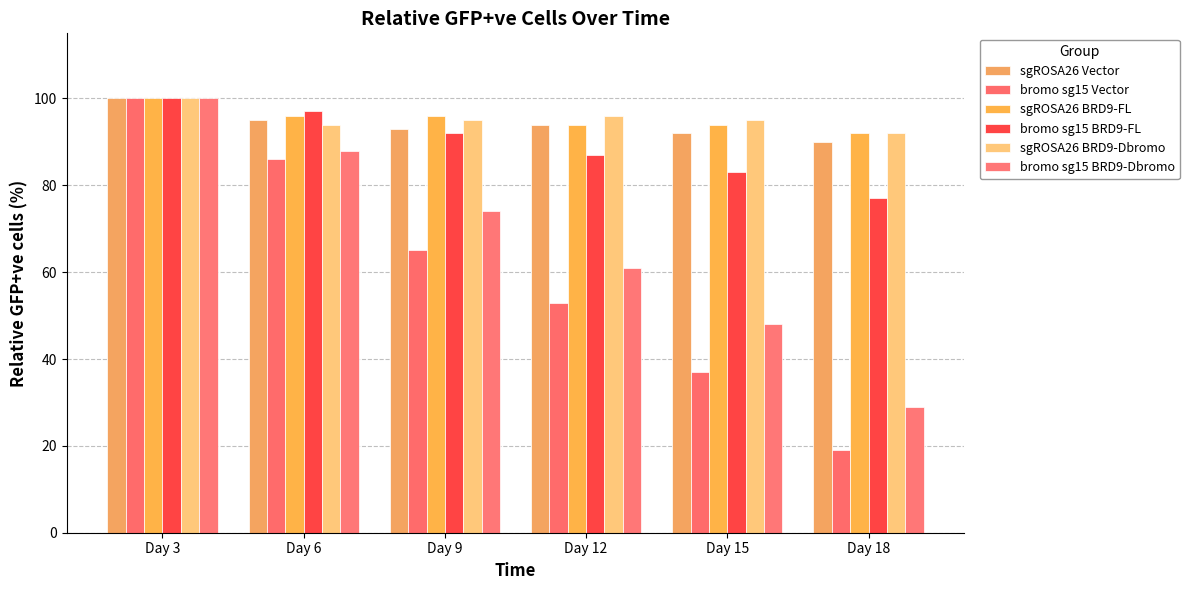

What are all the series names shown in the legend?

sgROSA26 Vector, bromo sg15 Vector, sgROSA26 BRD9-FL, bromo sg15 BRD9-FL, sgROSA26 BRD9-Dbromo, bromo sg15 BRD9-Dbromo